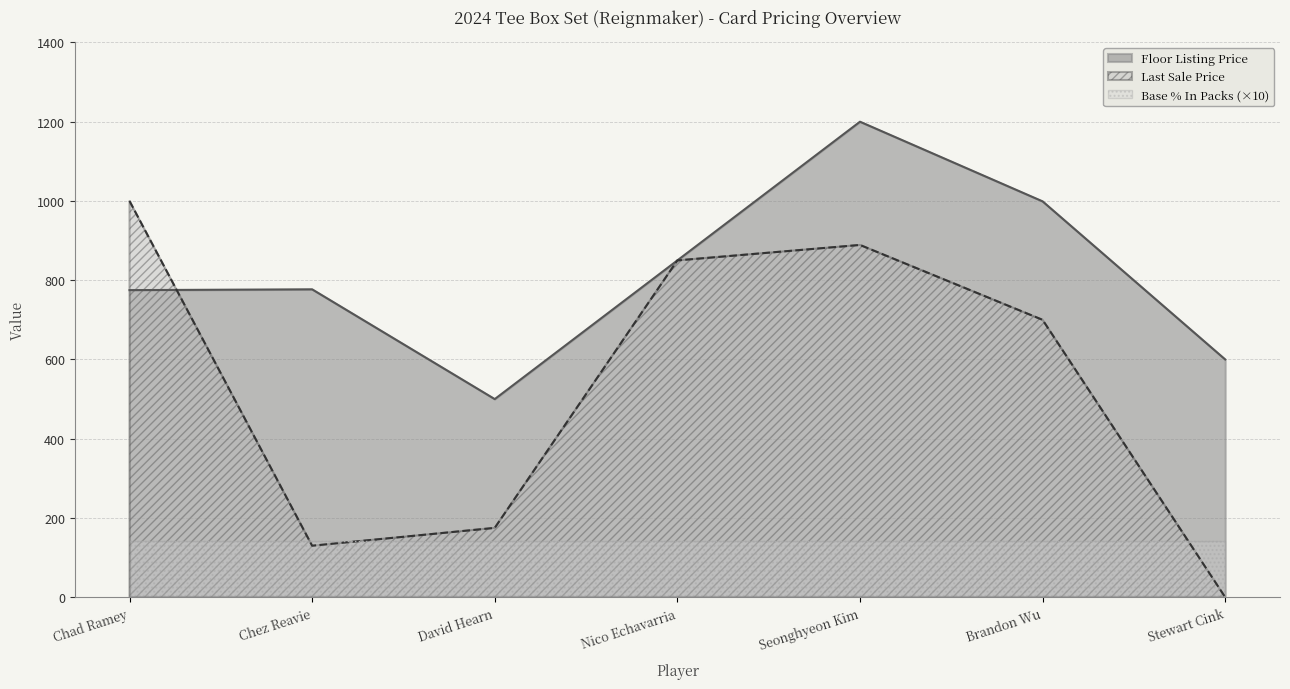

What is the maximum value for Last Sale Price?

1000.0